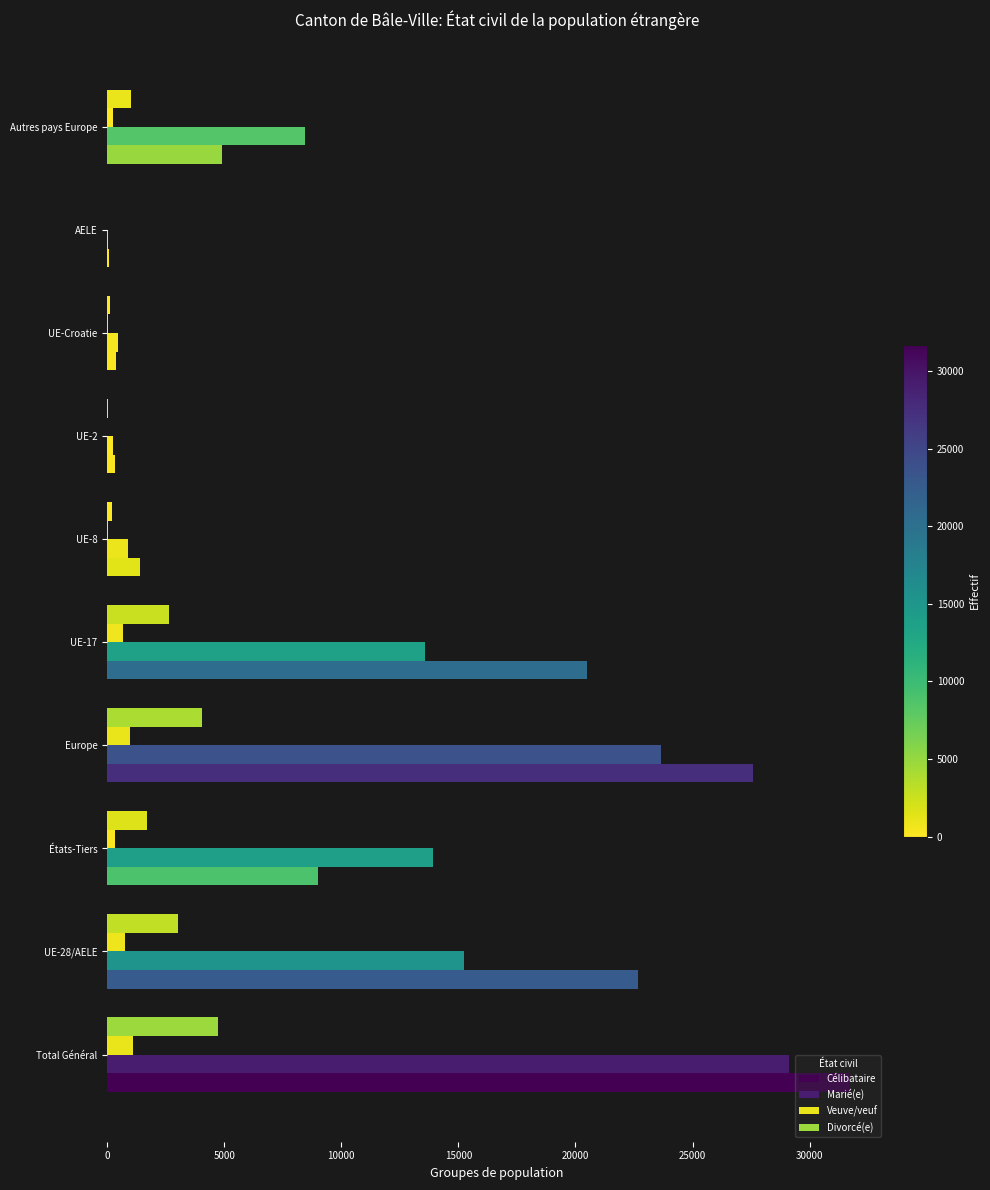

How many distinct data groups are displayed?

4